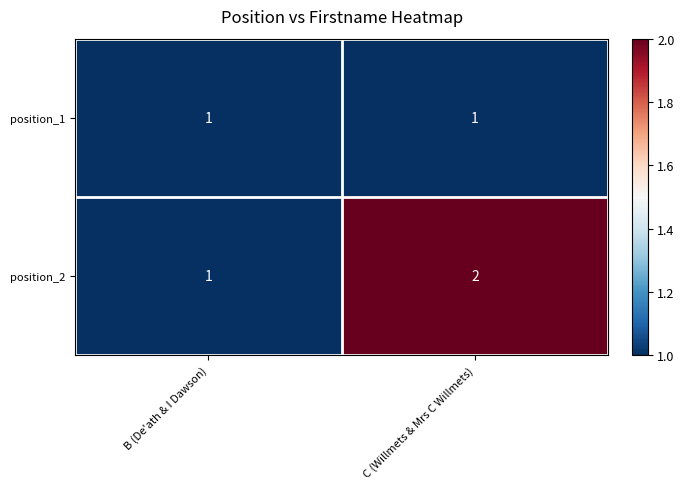

Reading left to right, transcribe all the data shown in this chart.

position_1: B (De'ath & I Dawson)=1	C (Willmets & Mrs C Willmets)=1
position_2: B (De'ath & I Dawson)=1	C (Willmets & Mrs C Willmets)=2